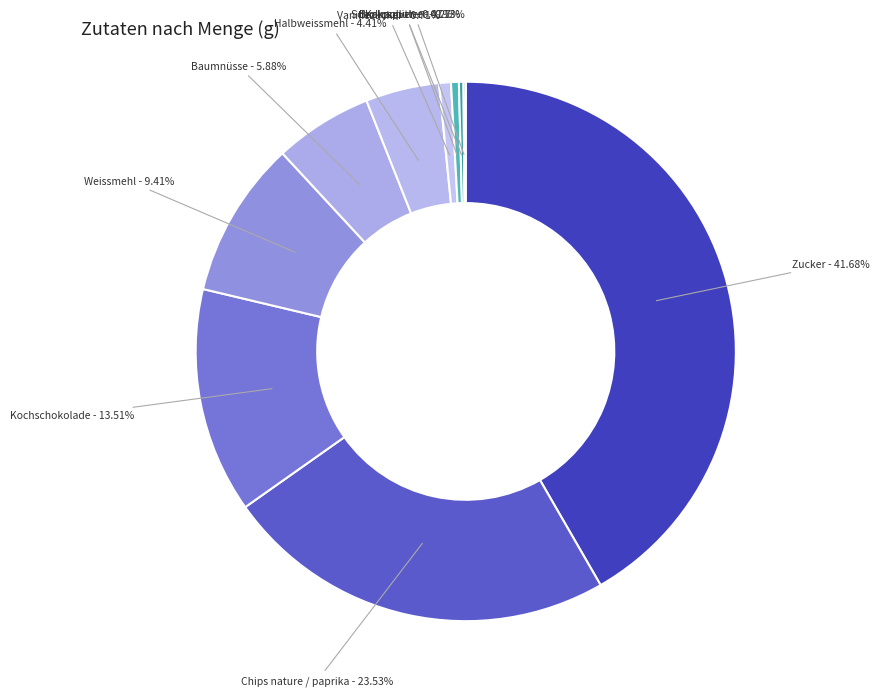

Count the number of slices in the pie.

10